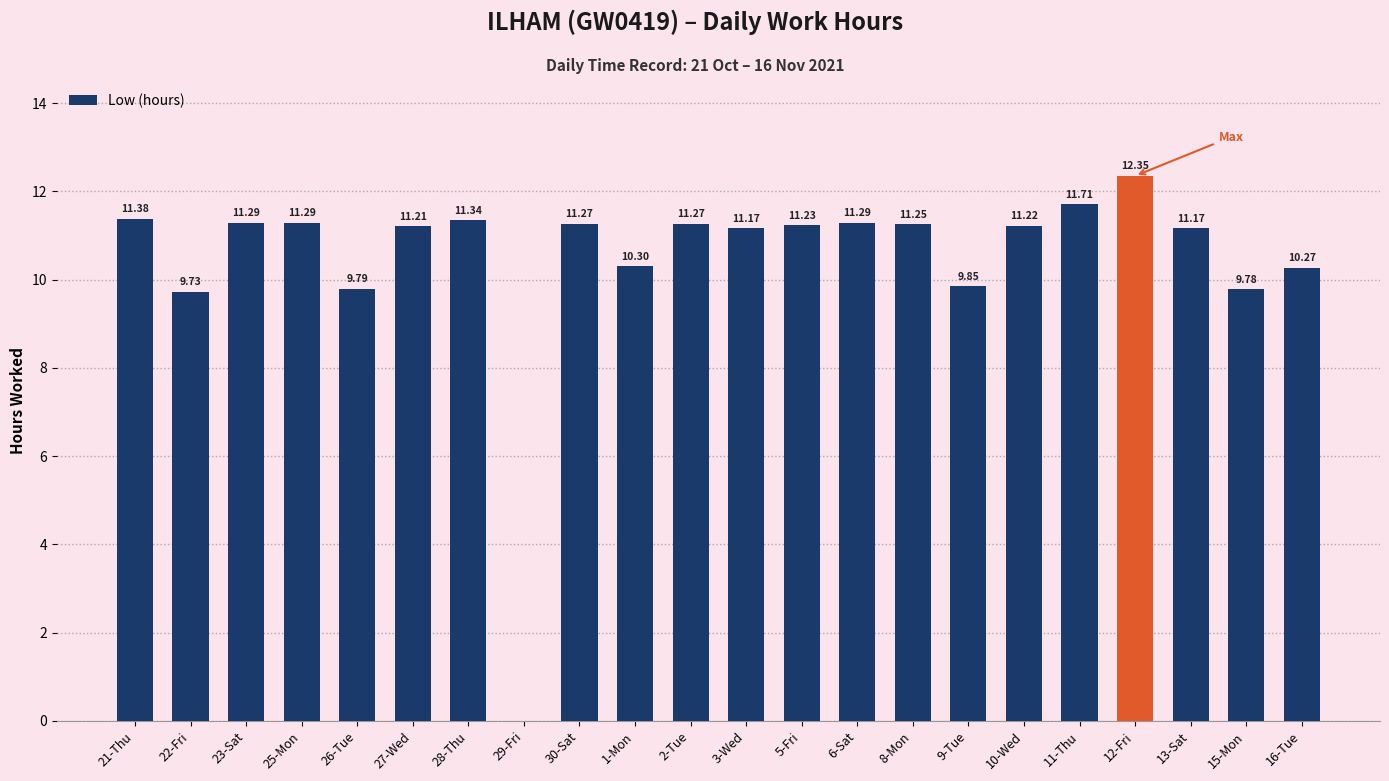

What is the ratio of the value at 6-Sat to the value at 30-Sat?

1.0